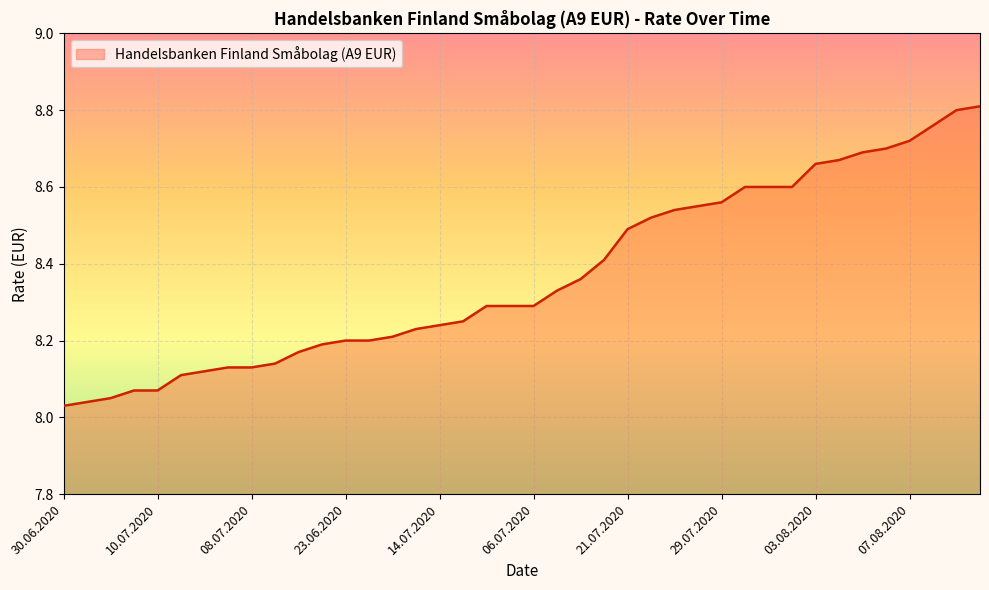

What is the average value?

8.4